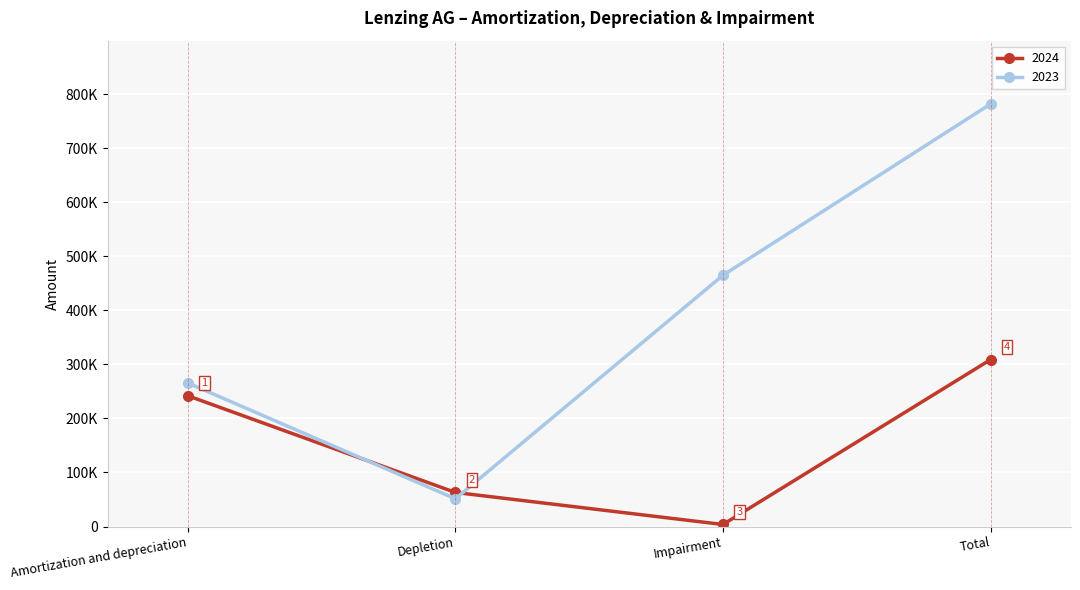

At Impairment, list the series in order from largest to smallest.

2023, 2024